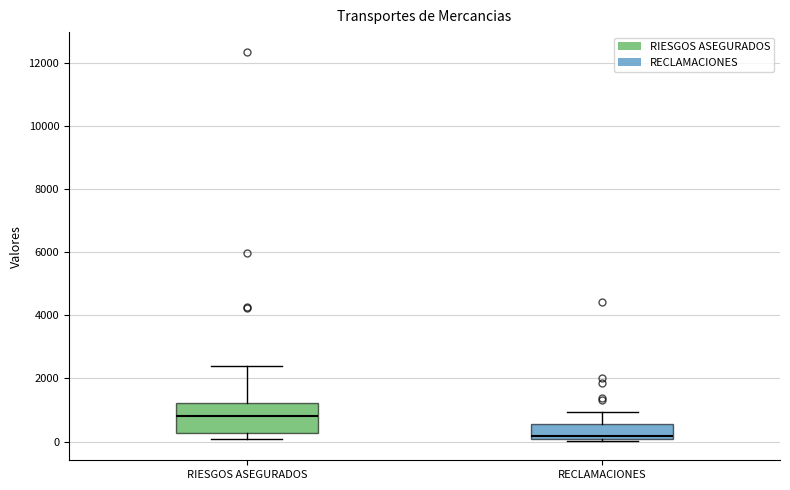

Reading left to right, transcribe this box plot: for each box, give where its median line is, the range the box spans, and where its two whiskers end, as read against the y-axis. The values are not printed on the chart, so give them approximately, as read against the axis.

RIESGOS ASEGURADOS: median 800, box 200 to 1200, whiskers 0 to 2400
RECLAMACIONES: median 200, box 0 to 600, whiskers 0 (just below the box's lower edge) to 1000